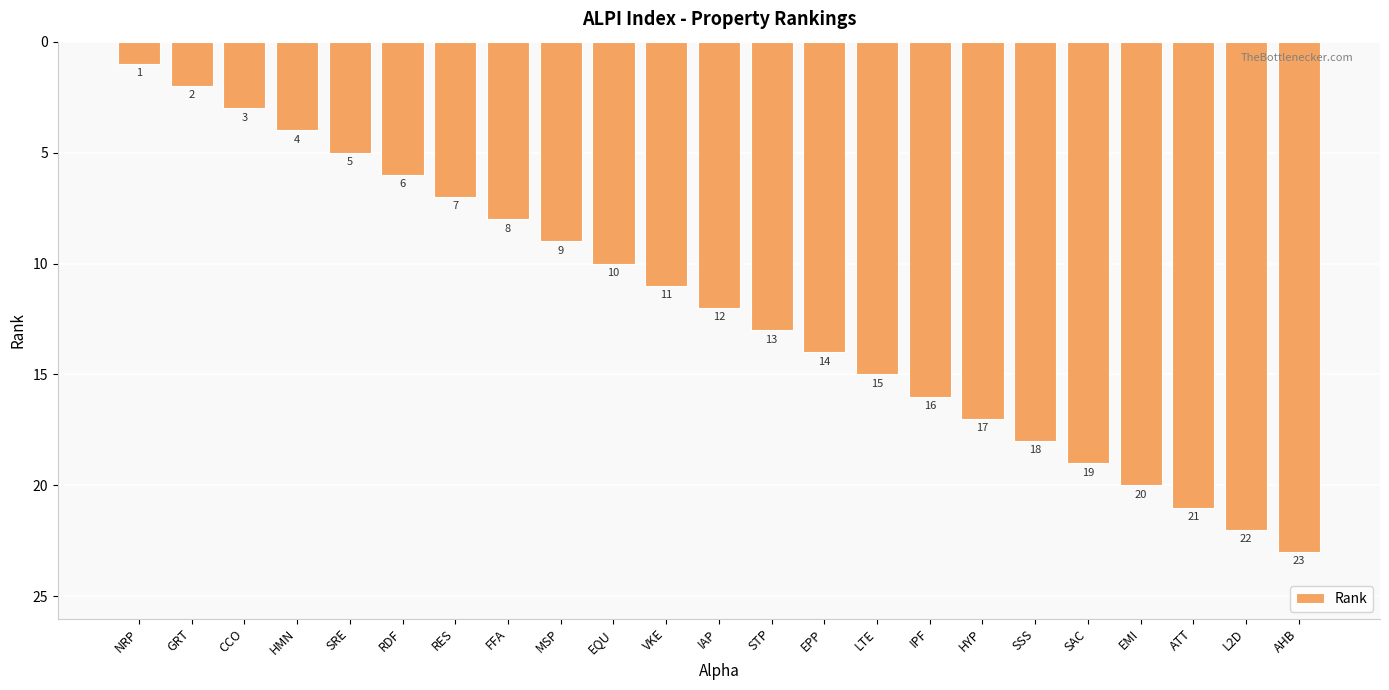

How many data points does each series have?

23